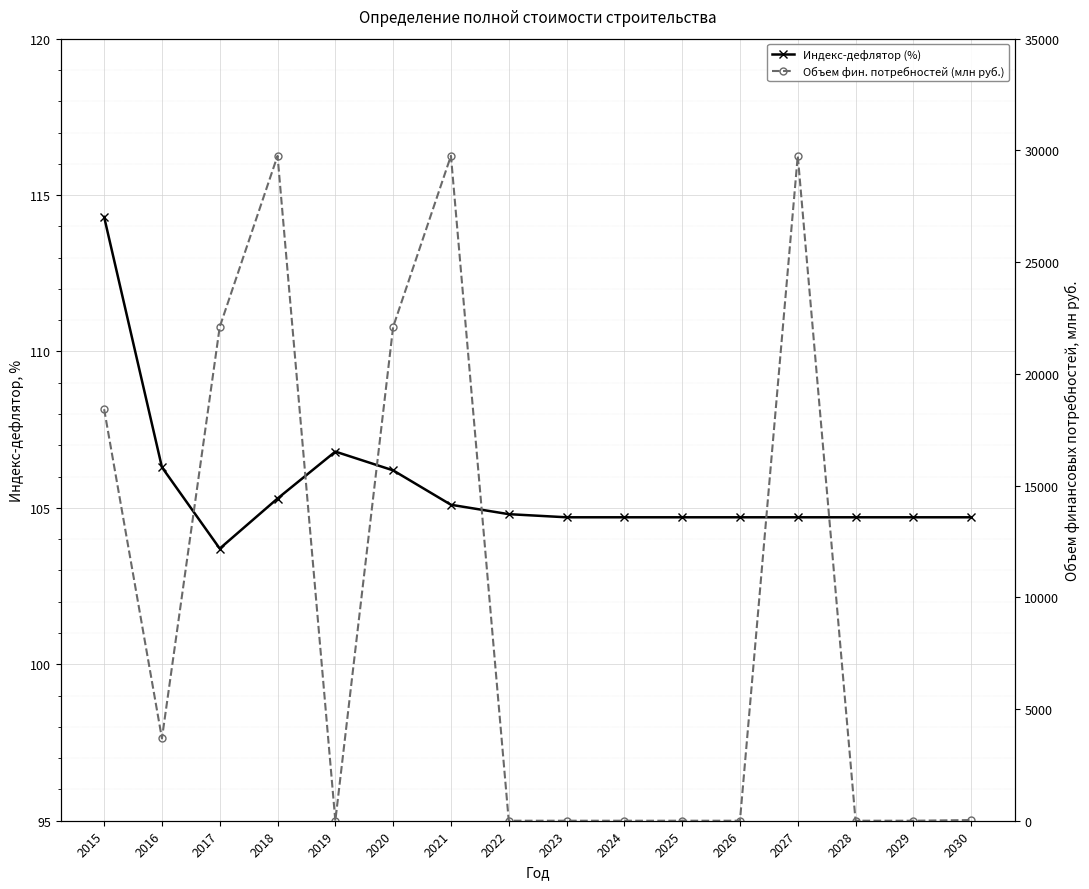

The value of Индекс-дефлятор (%) at 2030 is 178.5. True or false?

False